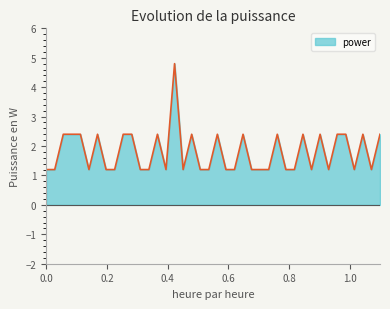

What is the greatest value displayed?

4.8